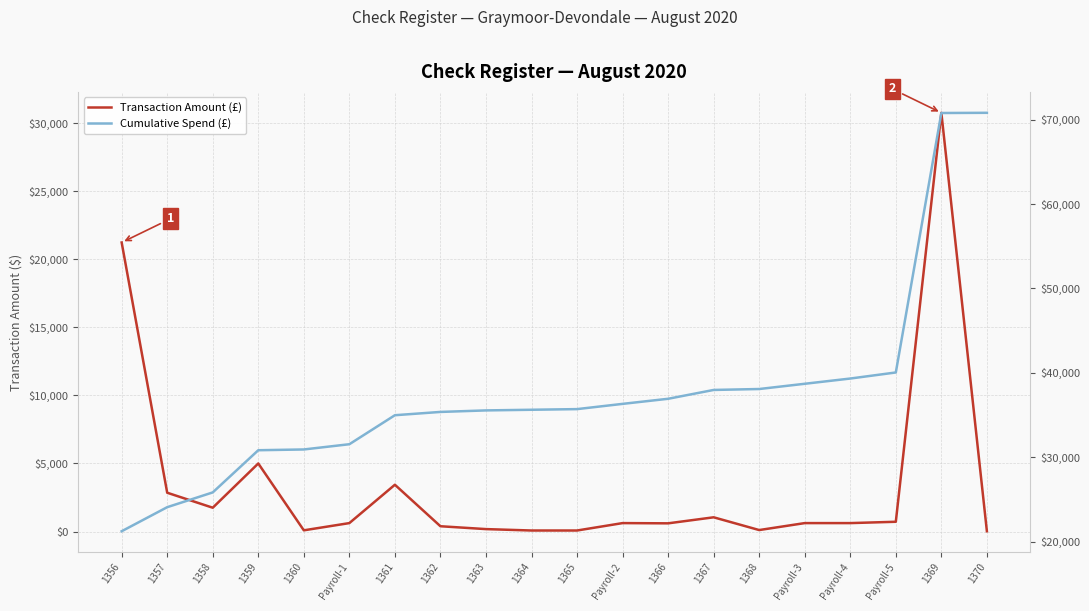

What is the maximum value shown in the chart?

70815.6